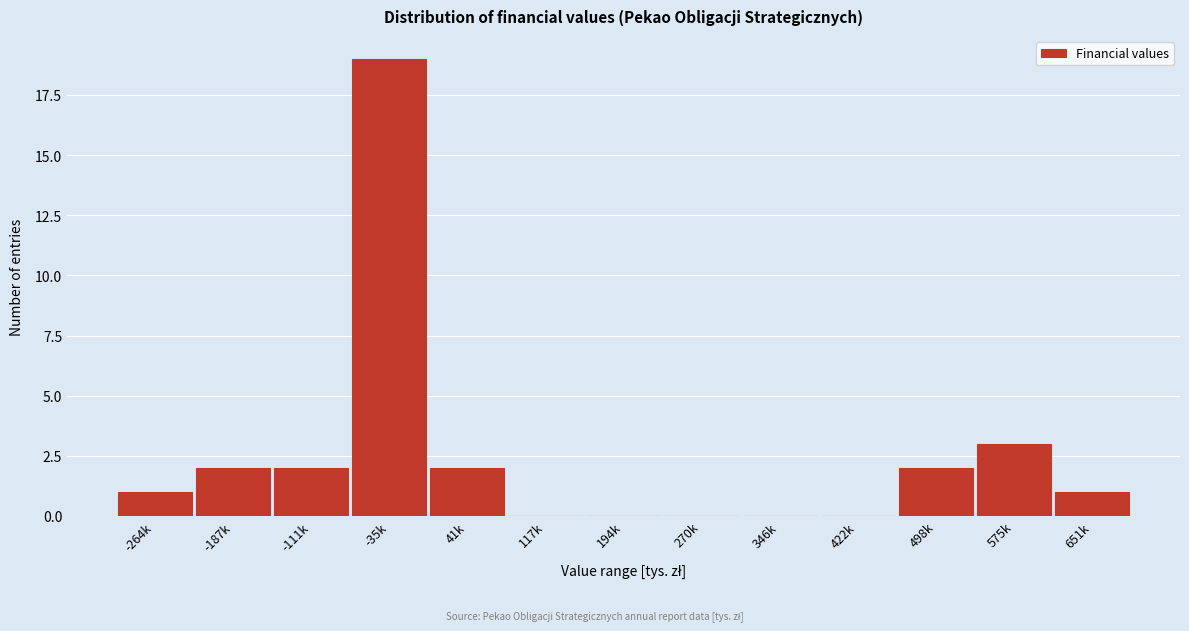

Reading left to right, what are all the values shown in this chart?

-264k=1	-187k=2	-111k=2	-35k=19	41k=2	117k=0	194k=0	270k=0	346k=0	422k=0	498k=2	575k=3	651k=1